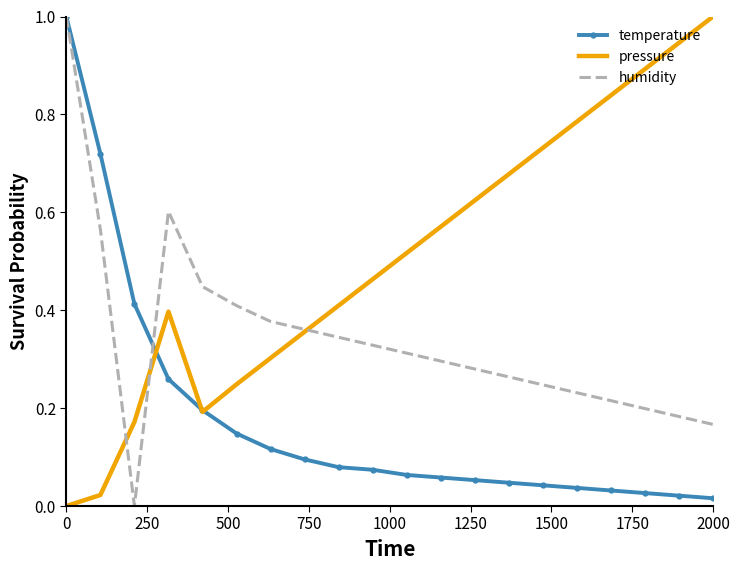

Rank the series by their average value, from lowest to highest.

temperature, humidity, pressure